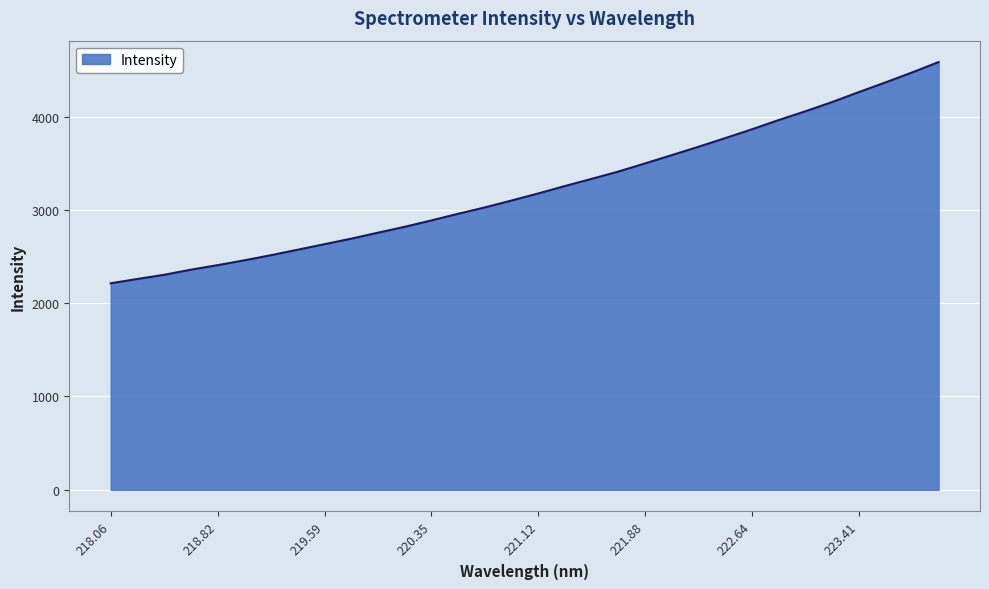

What is the smallest value displayed?

2212.7